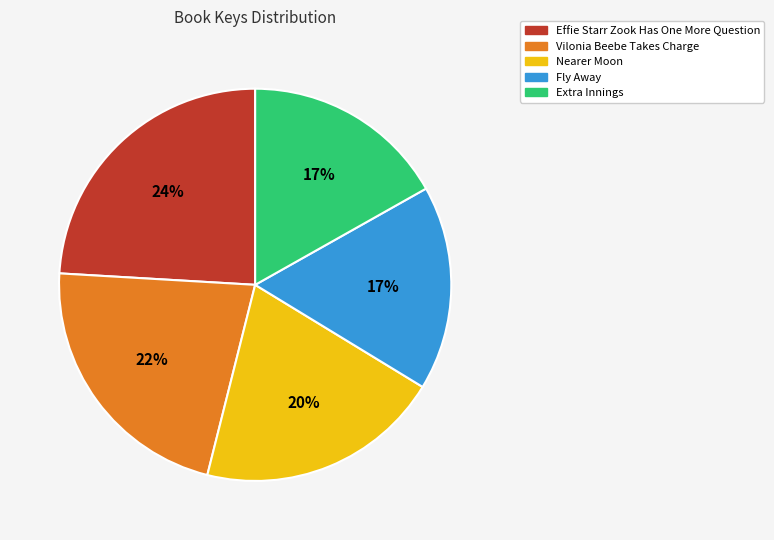

Is the sum of Nearer Moon and Vilonia Beebe Takes Charge greater than half?

No